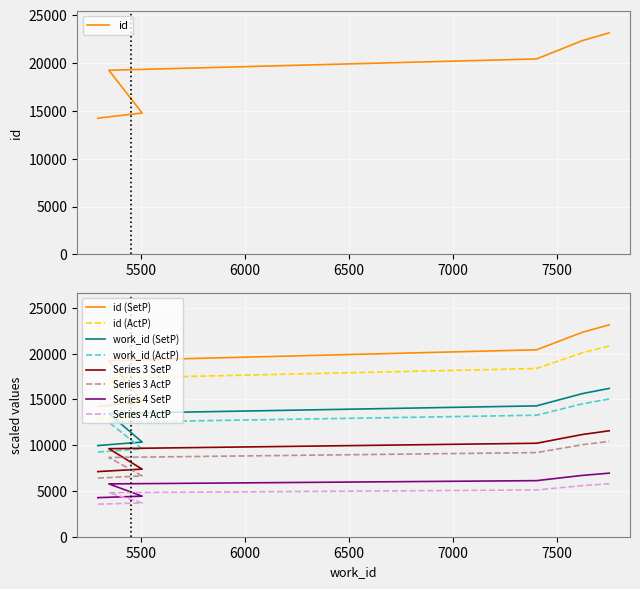

What is the change in value from 5505 to 7750?

+8375